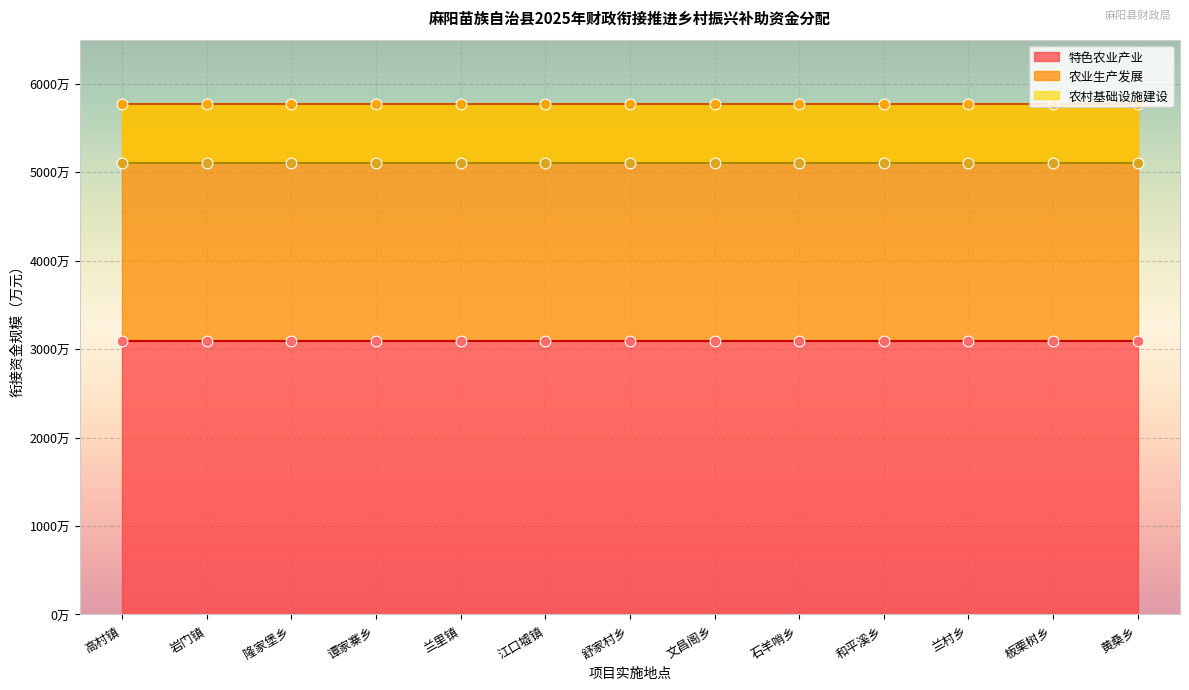

Which series has the widest spread of Y values?

农业生产发展